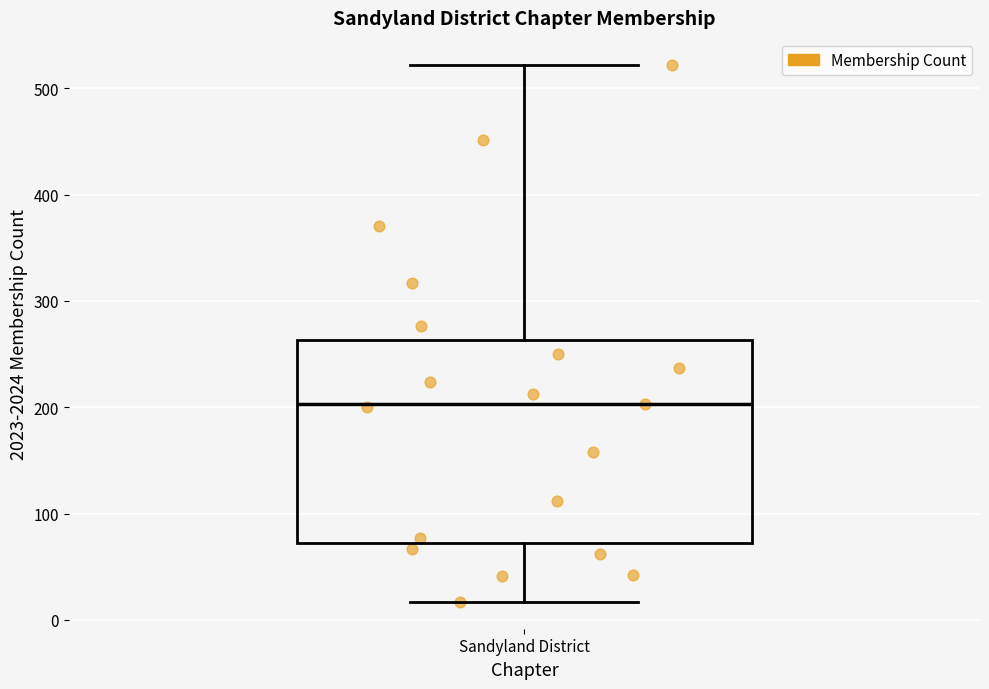

Where does the median line of the box for Sandyland District sit on the y-axis? The values are not printed on the chart, so give them approximately, as read against the axis.

200